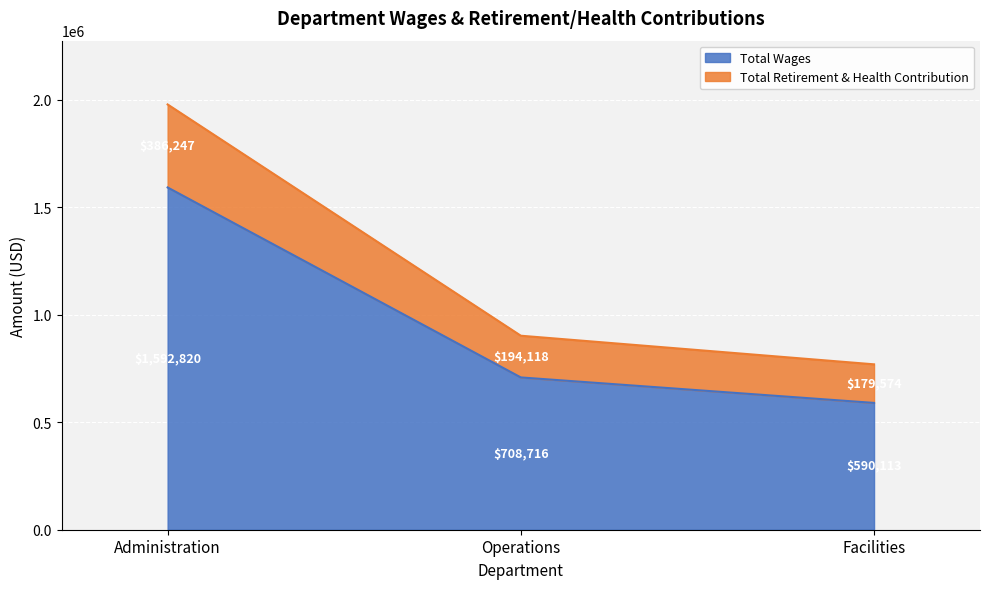

What is the label of the 2nd point from the left?

Operations